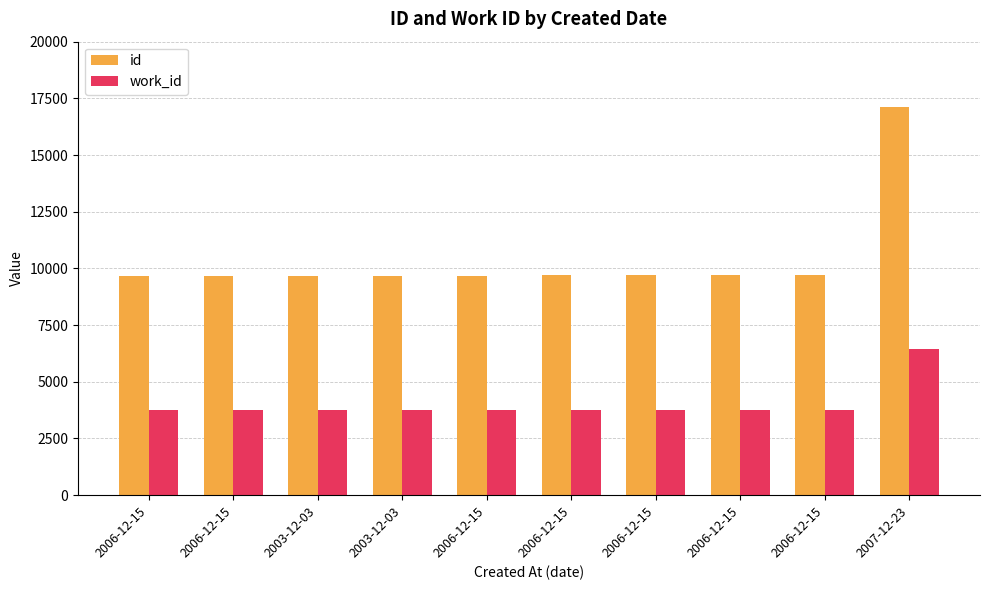

The value of id at 2003-12-03 is 17123. True or false?

False